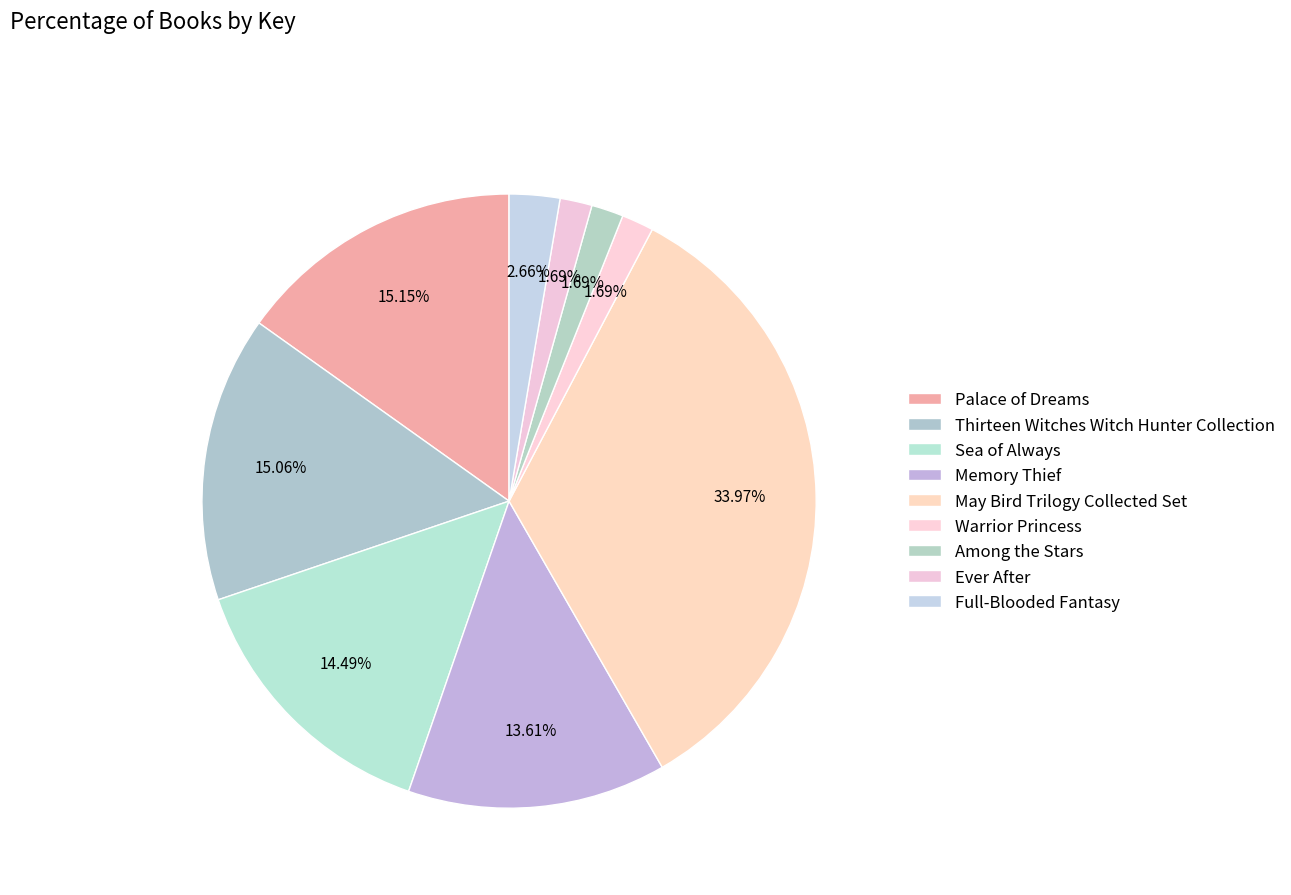

Between Sea of Always and Thirteen Witches Witch Hunter Collection, which is larger?

Thirteen Witches Witch Hunter Collection